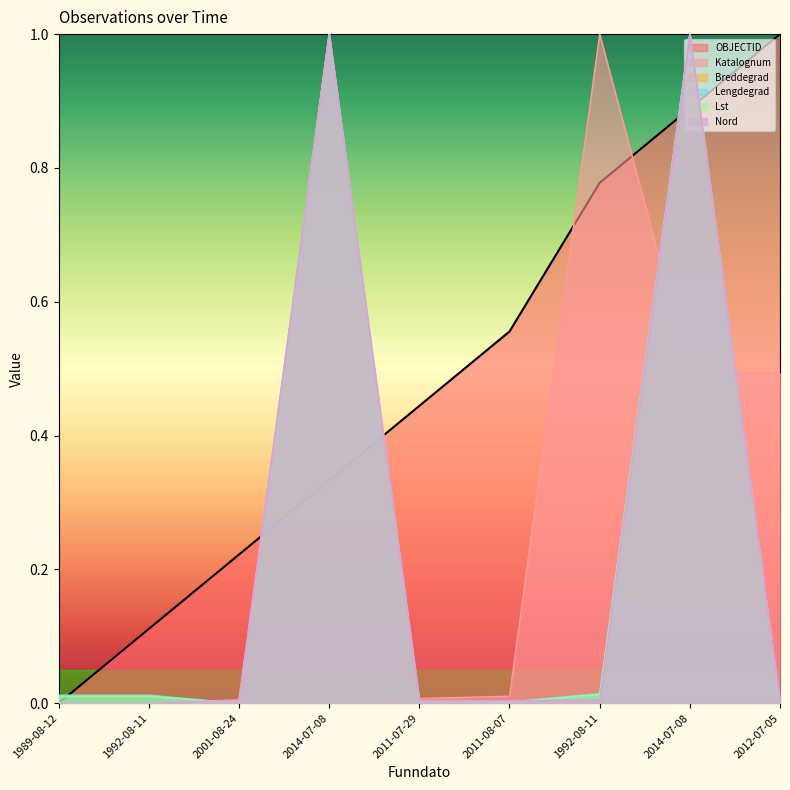

What is the difference between the highest and lowest values at 2014-07-08?

1.0